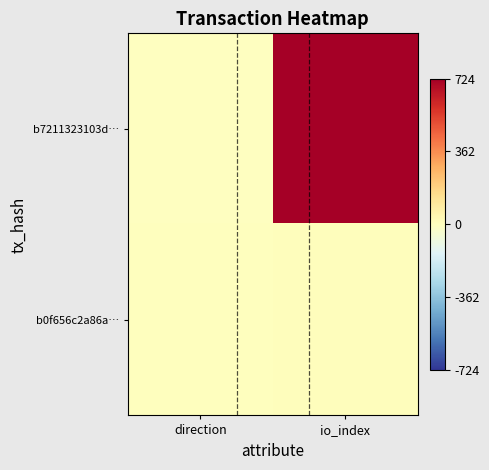

Reading left to right, what are all the values shown in this chart?

b7211323103d…: direction=-1	io_index=724
b0f656c2a86a…: direction=1	io_index=7